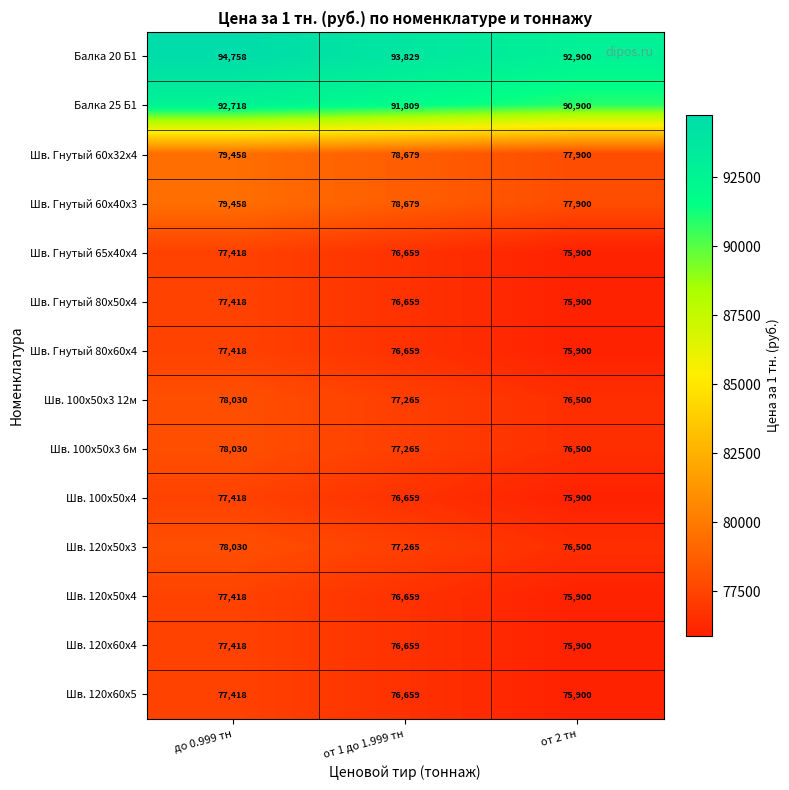

What is the difference between the maximum and minimum values in the Балка 20 Б1 series?

1858